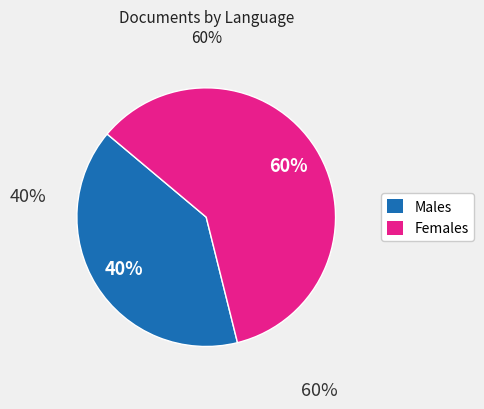

Does any single category account for the majority?

Yes